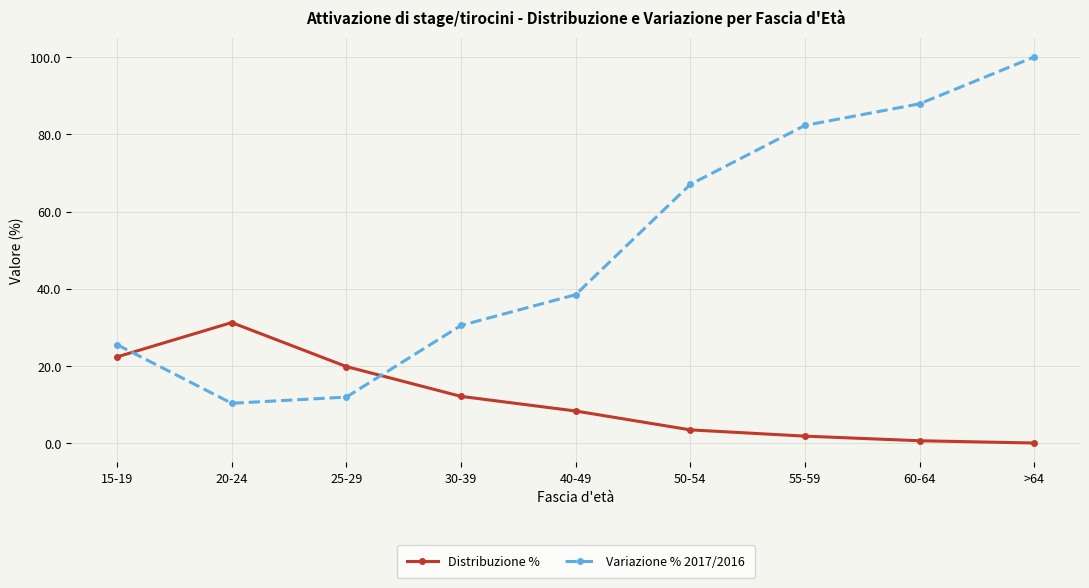

What is the value of the Distribuzione % point at the 5th from the left?

8.4